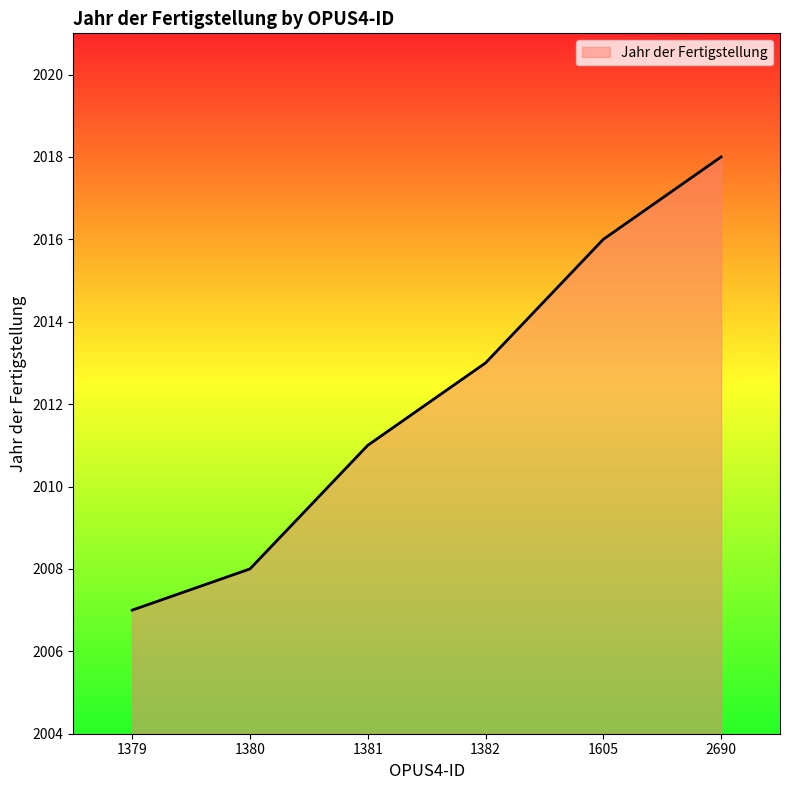

Rank the categories by value from lowest to highest.

1379, 1380, 1381, 1382, 1605, 2690